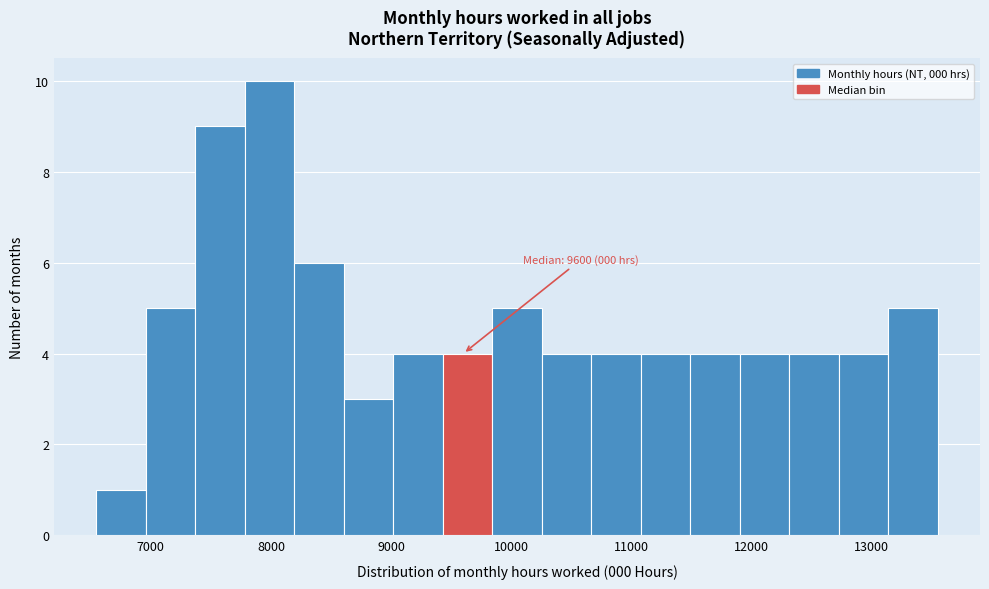

Over which range of the x-axis is the bar tallest?

7800 to 8200